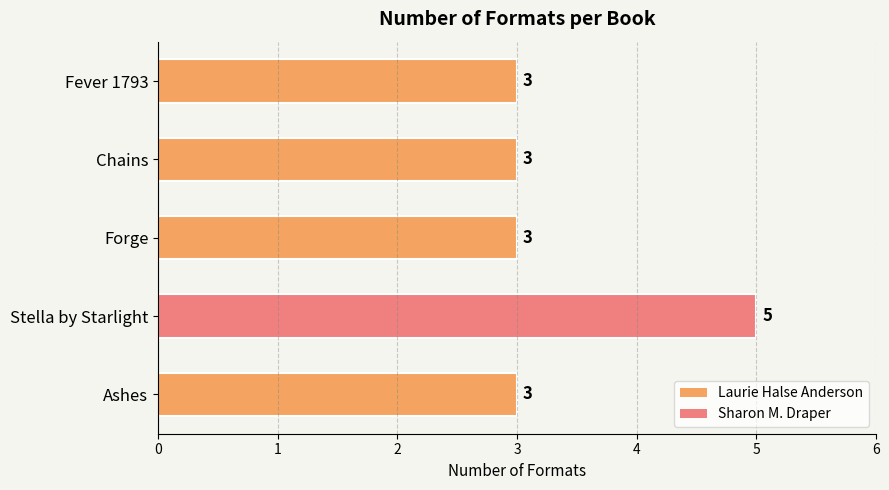

Does the chart contain any negative values?

No